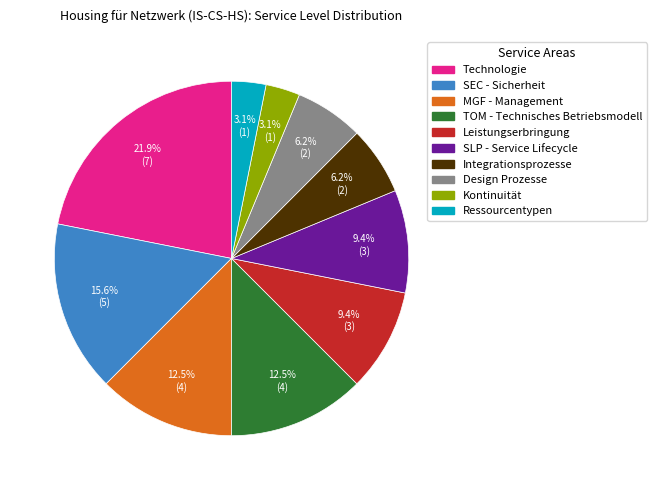

What percentage is NOT represented by Ressourcentypen?

96.9%